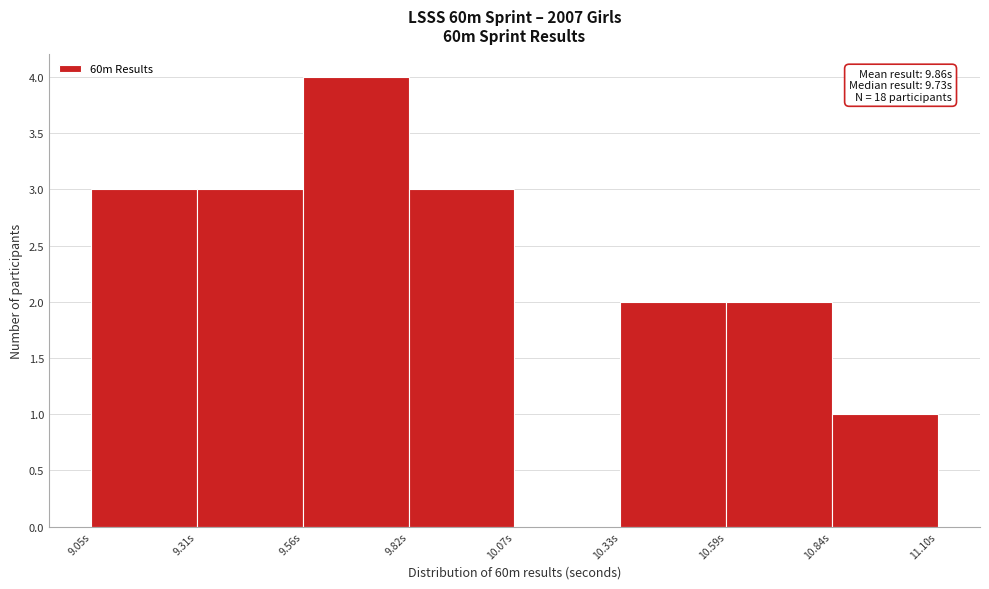

Which range on the x-axis has the tallest bar?

9.55 to 9.80